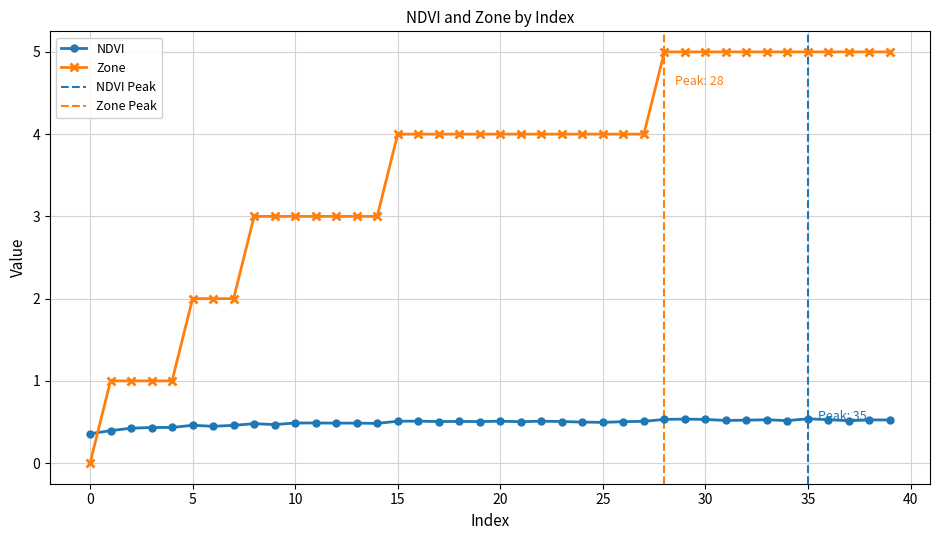

What value does the data have at 11?

0.5